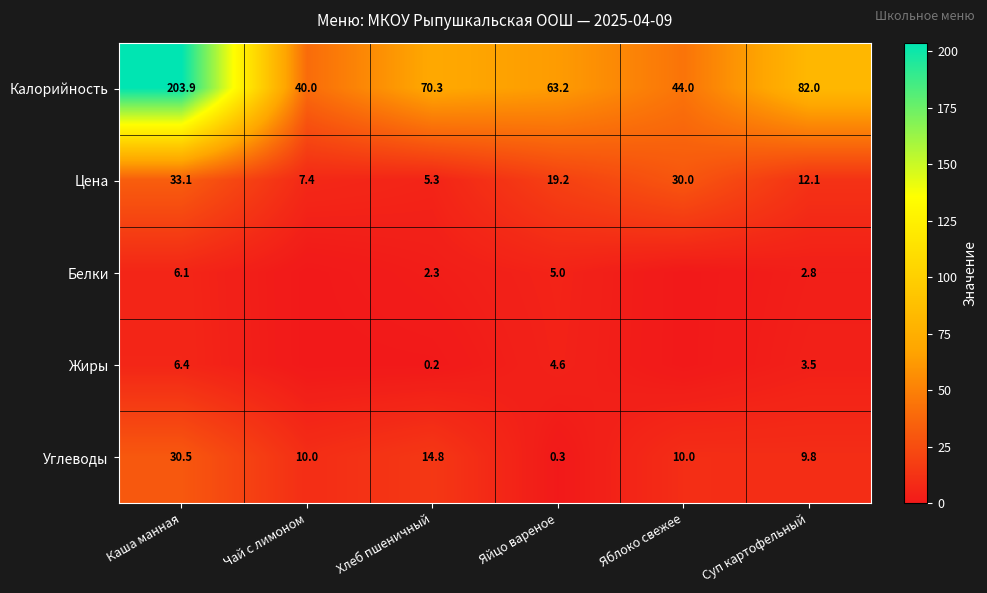

How many series are shown in this chart?

5